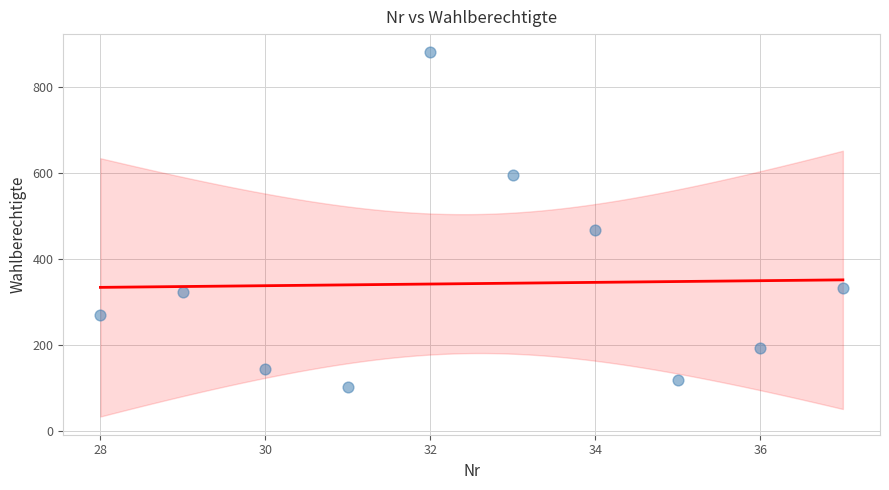

What Y value in the scatter plot is closest to 491?

468